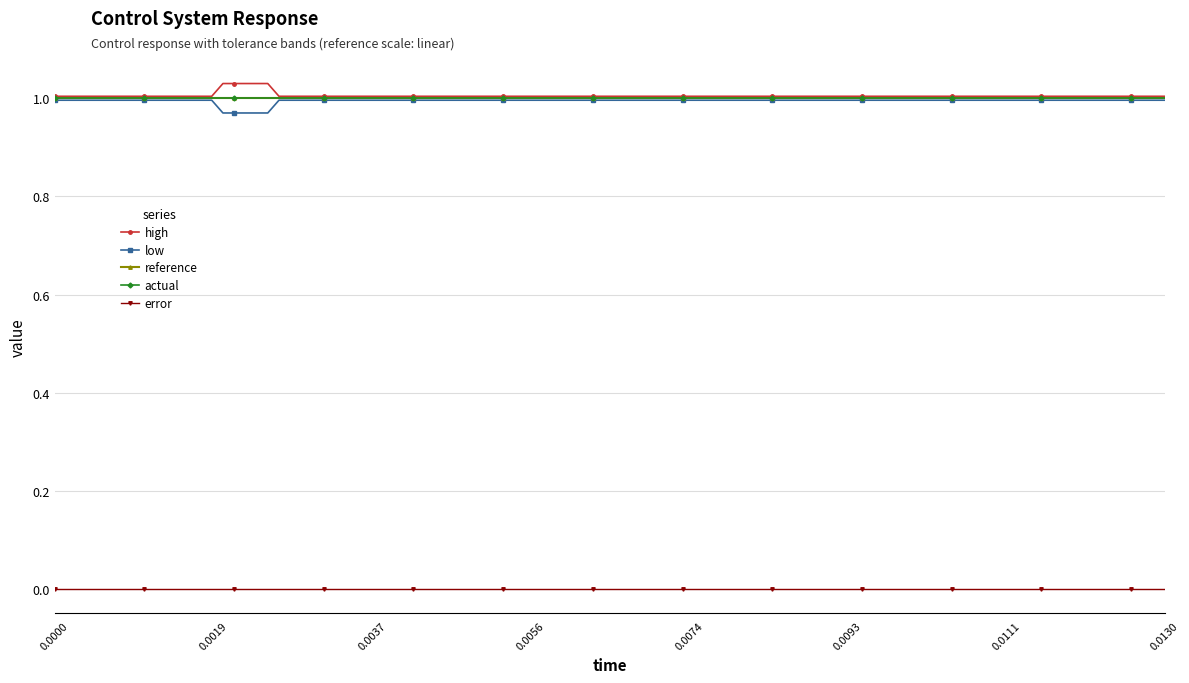

Does the chart have visible grid lines?

Yes